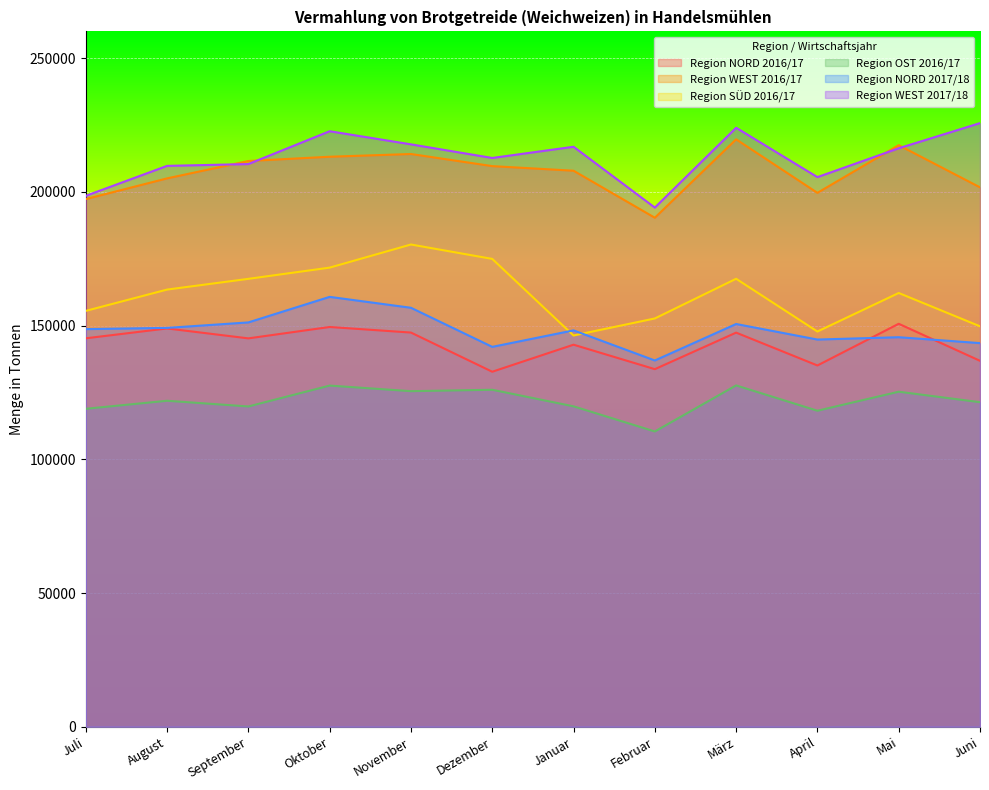

What is the total value across all series at Oktober?

1045272